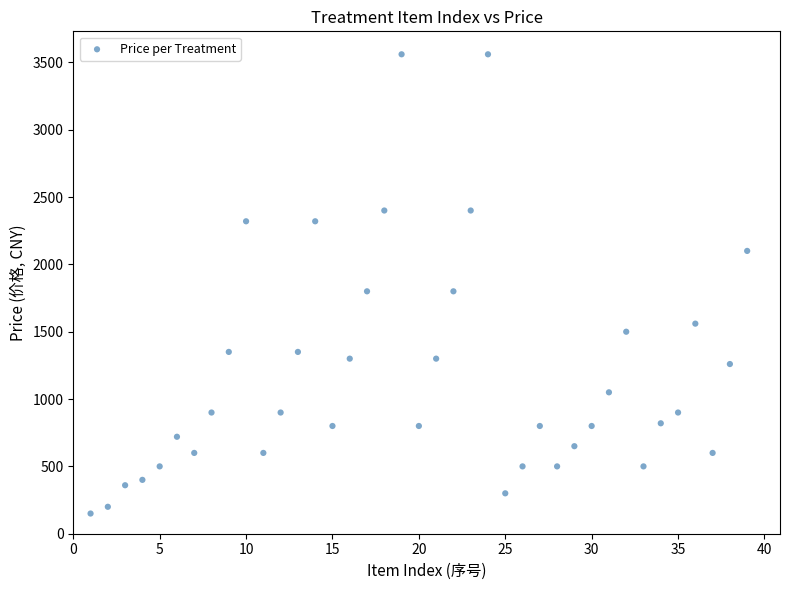

What is the range of Y values (max minus min)?

3410